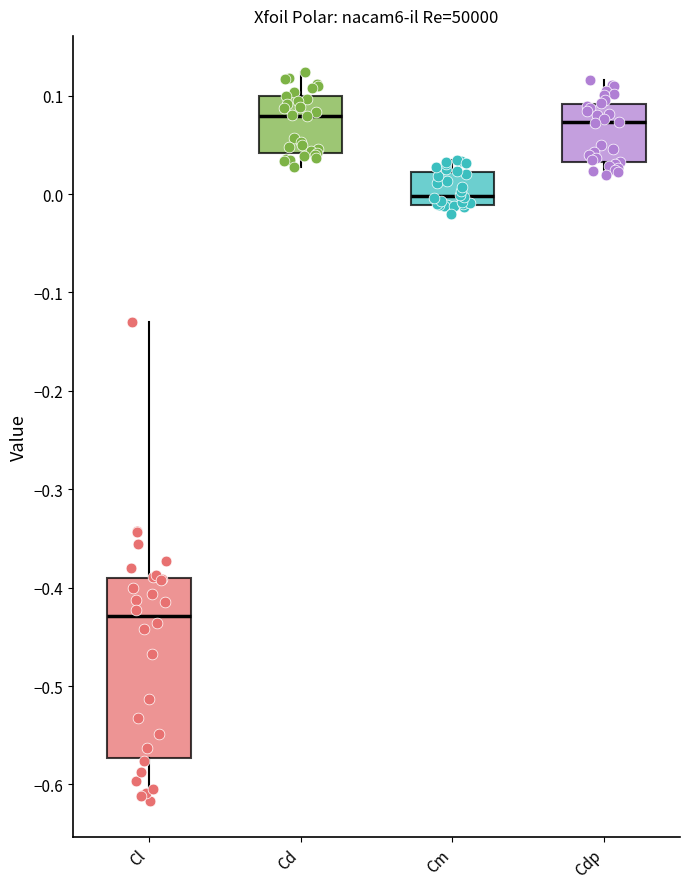

Reading left to right, read every box against the y-axis: the position of its median line, the range the box covers, and the ends of its whiskers. The values are not printed on the chart, so give them approximately, as read against the axis.

Cl: median -0.43, box -0.57 to -0.39, whiskers -0.62 to -0.13
Cd: median 0.08, box 0.04 to 0.10, whiskers 0.03 to 0.12
Cm: median 0.00, box -0.01 to 0.02, whiskers -0.02 to 0.03
Cdp: median 0.07, box 0.03 to 0.09, whiskers 0.02 to 0.12